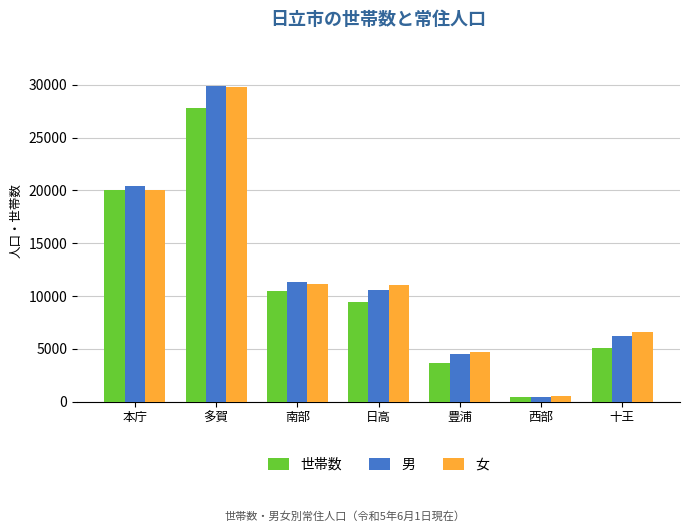

What is the maximum value for 男?

29860